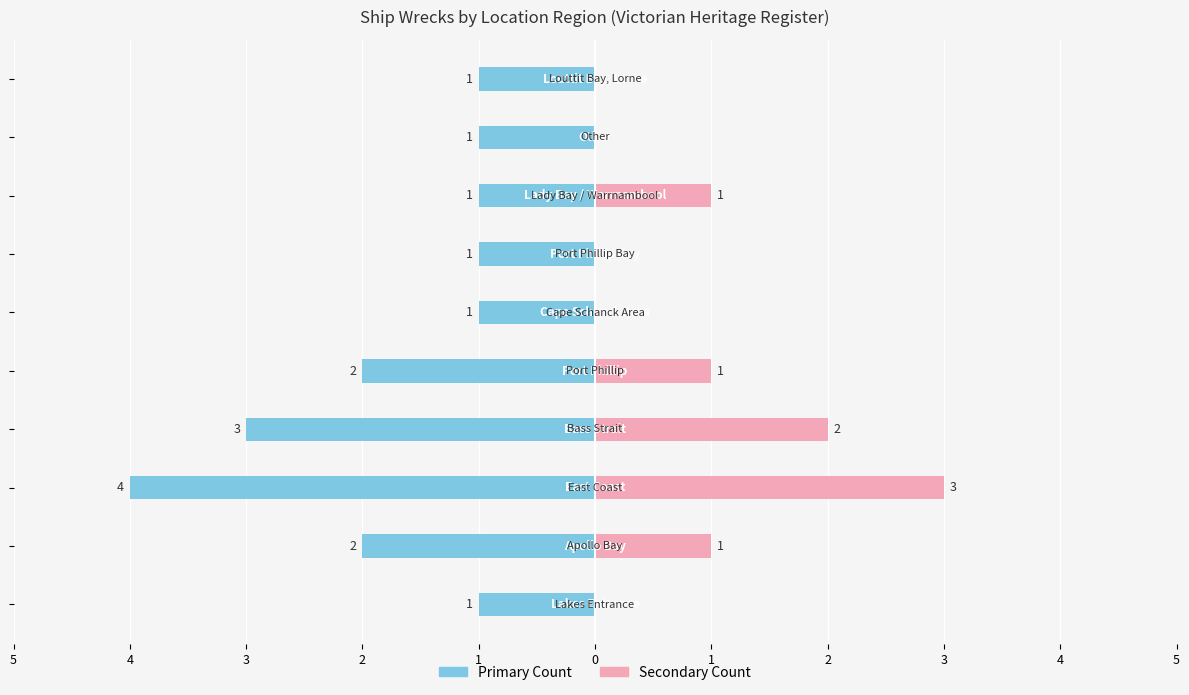

What is the sum of all Heritage Register (primary) values?

-17